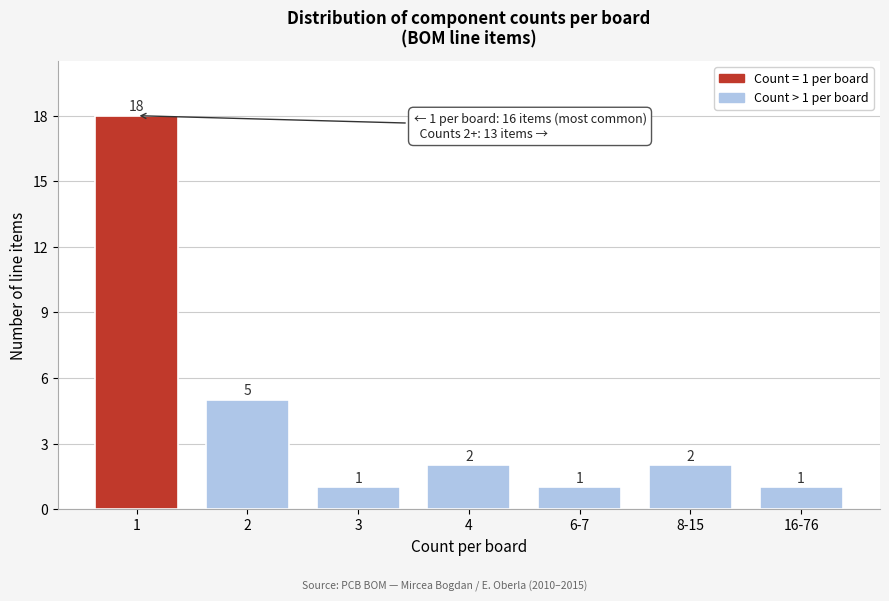

Reading left to right, what are all the values shown in this chart?

18	5	1	2	1	2	1